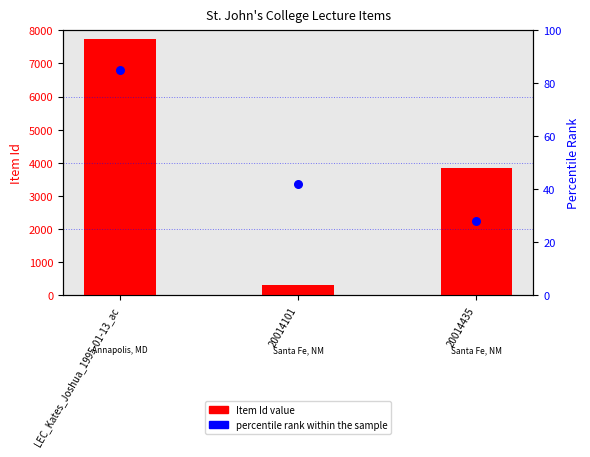

Which series has the widest spread of Y values?

Item Id (value)